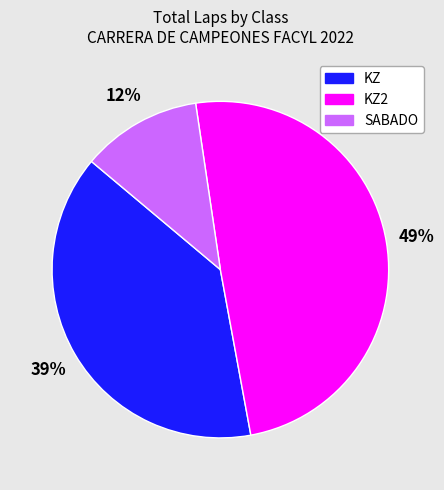

How many segments does this pie chart have?

3